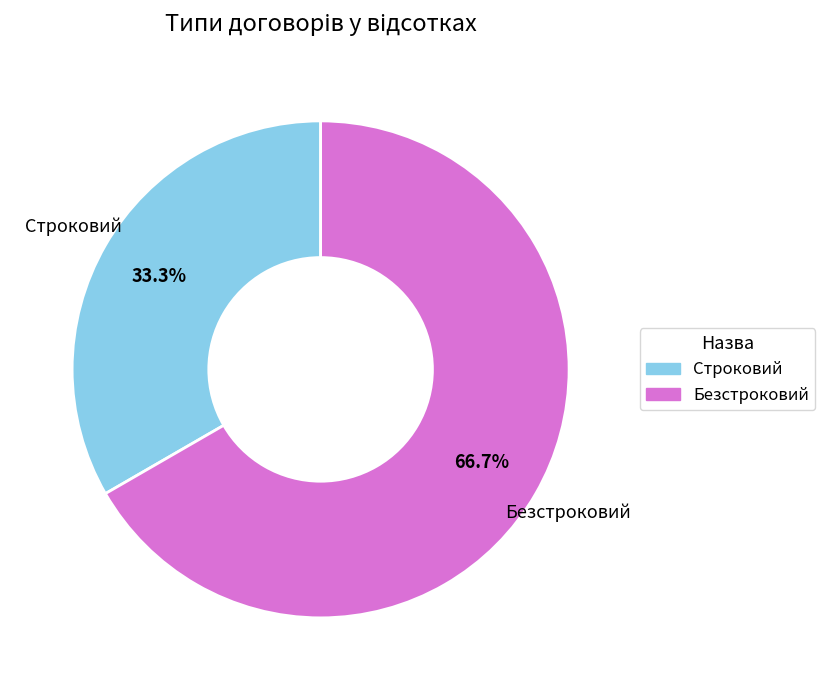

How many segments does this pie chart have?

2